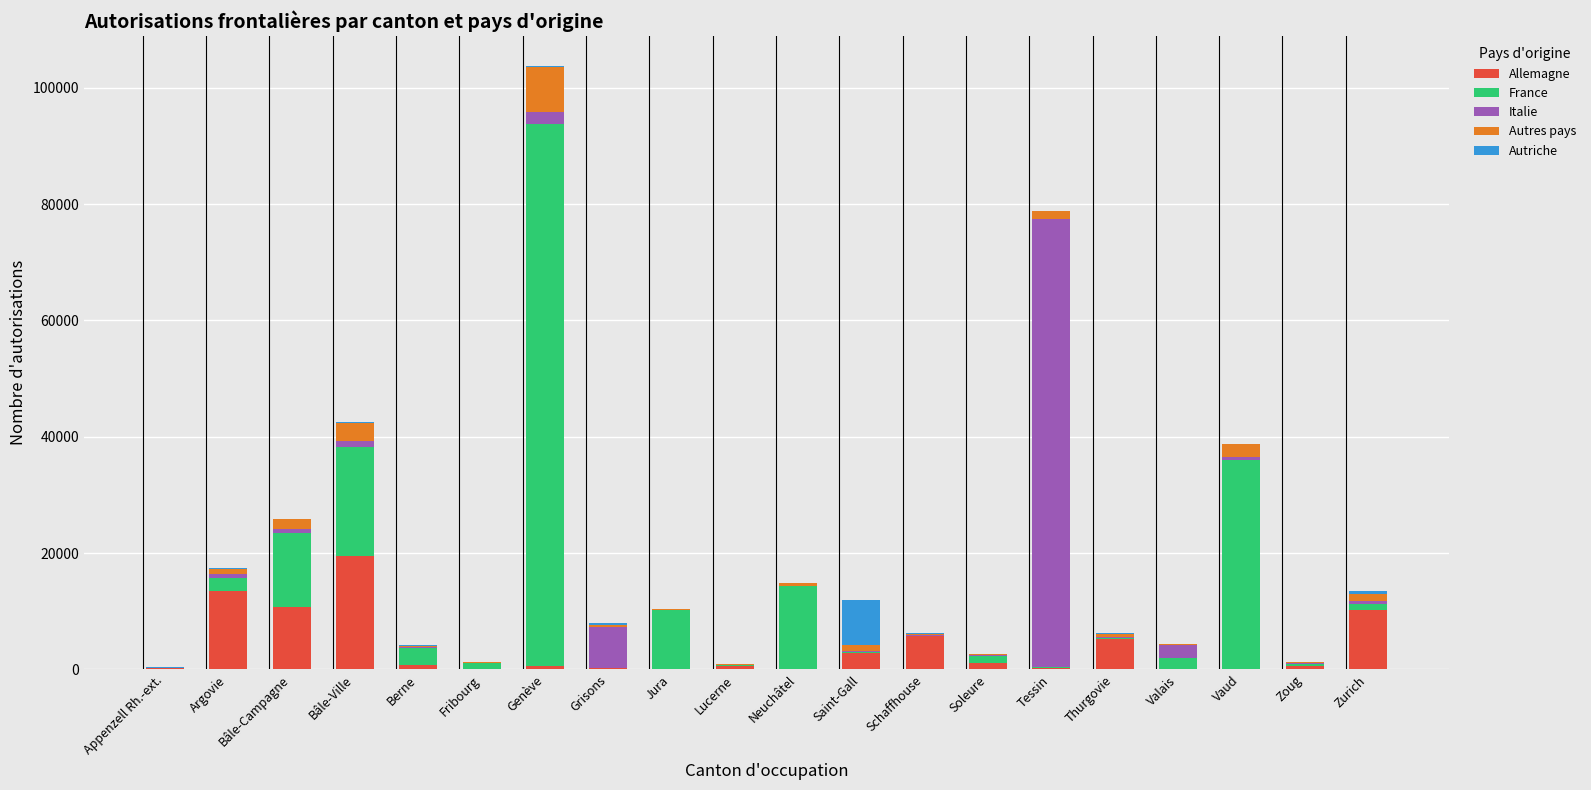

At which category is the sum across all series the highest?

Genève